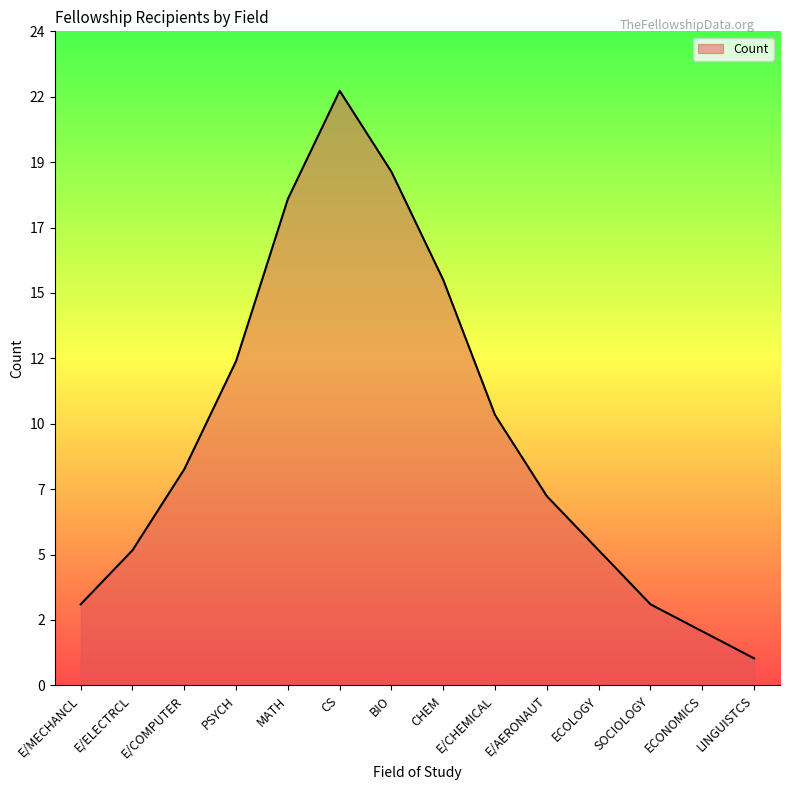

What is the change in value from MATH to CS?

+4